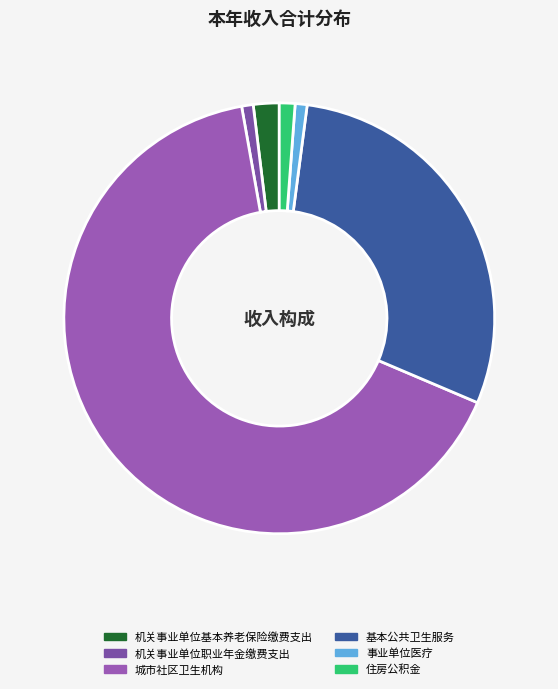

To the nearest percent, what is the combined percentage of 事业单位医疗 and 城市社区卫生机构?

67%